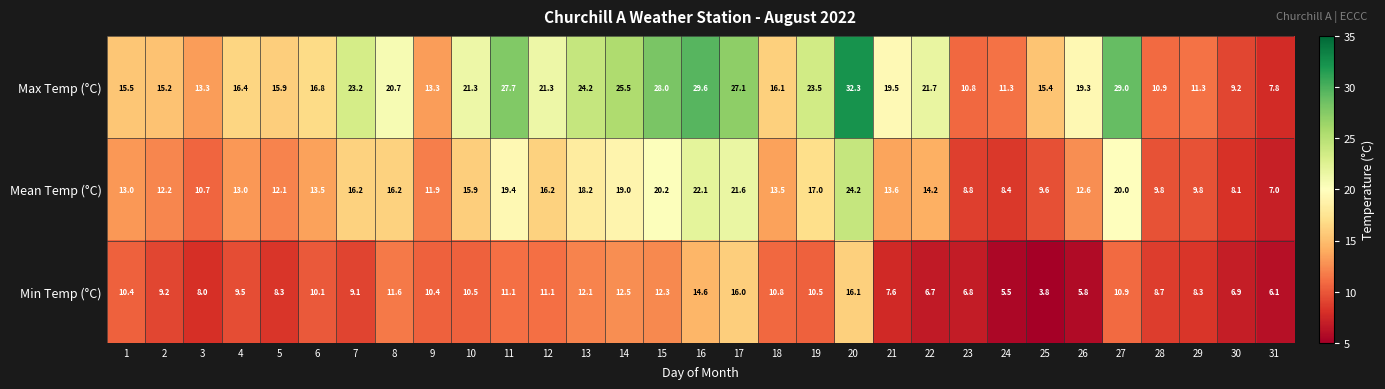

Which series changed the most between 2 and 29?

Max Temp (°C)